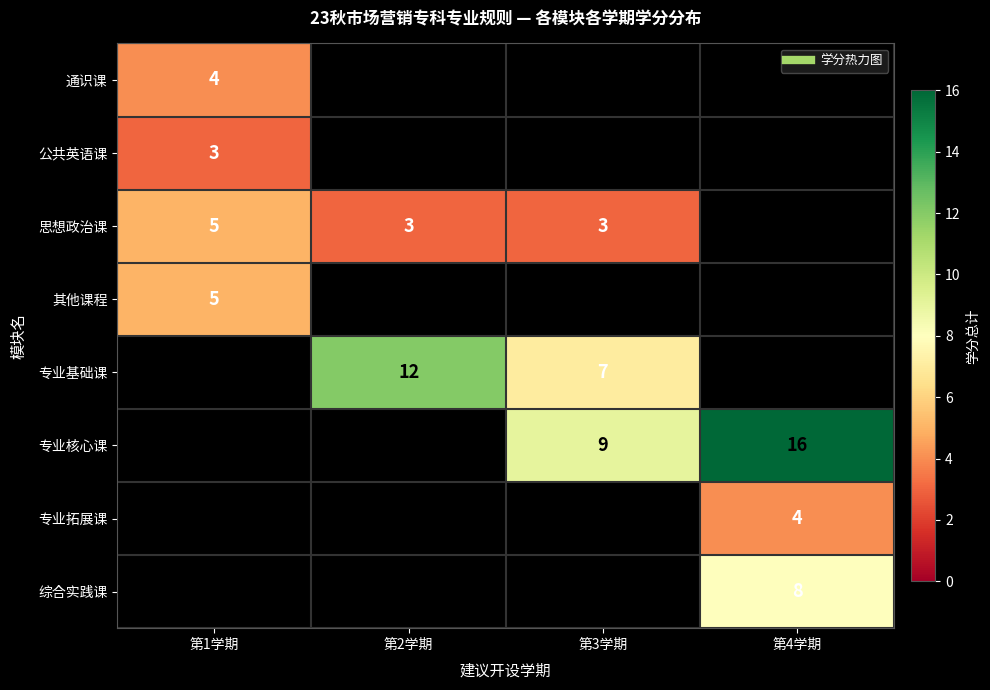

The value of 通识课 at 第1学期 is 4.0. True or false?

True